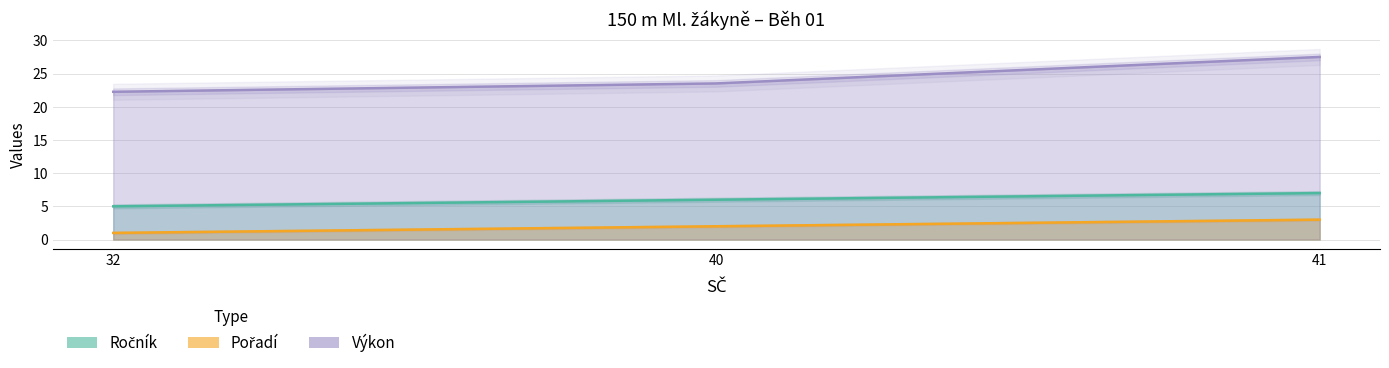

True or false: Pořadí has a value of 1.4 at 32.

False